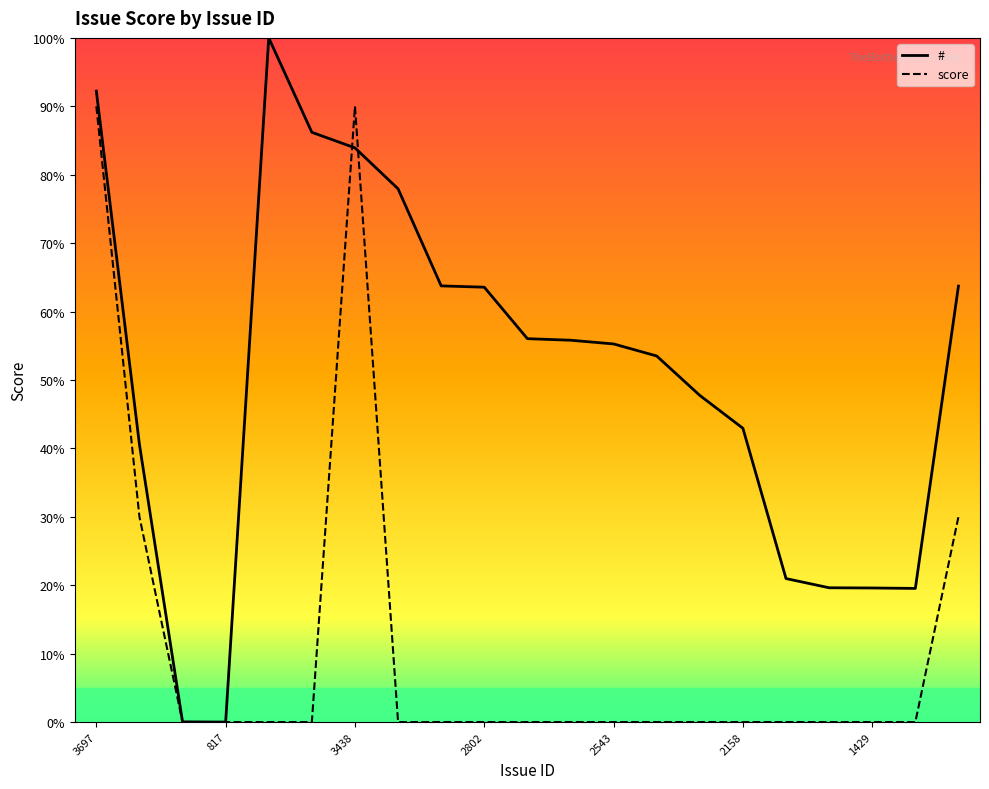

What is the difference between the highest and lowest values at 3438?

6.1